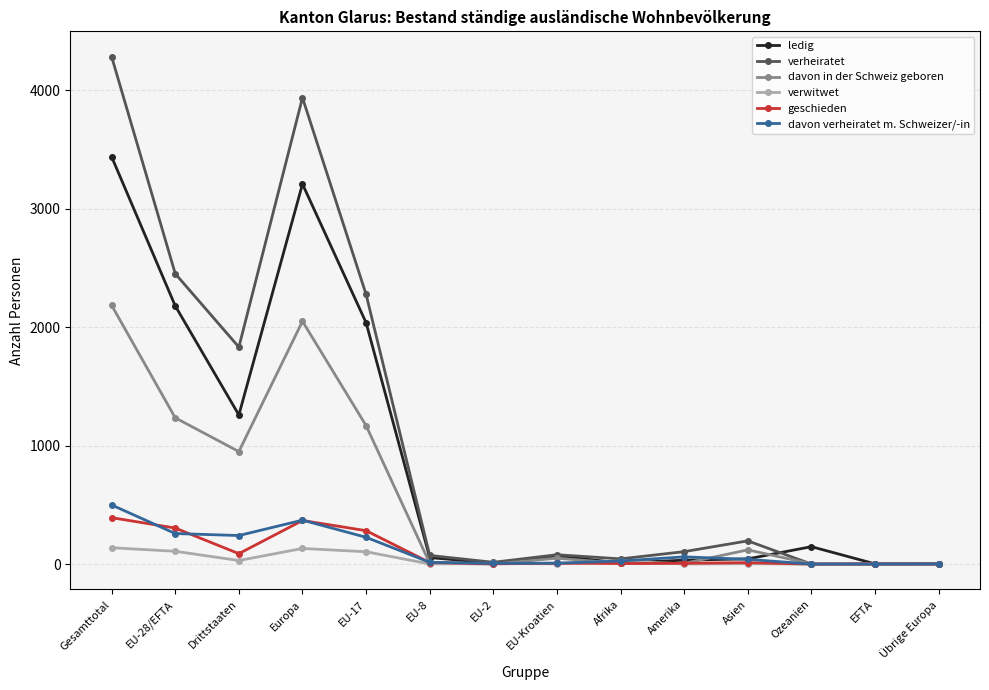

What is the label of the 2nd point from the right?

EFTA